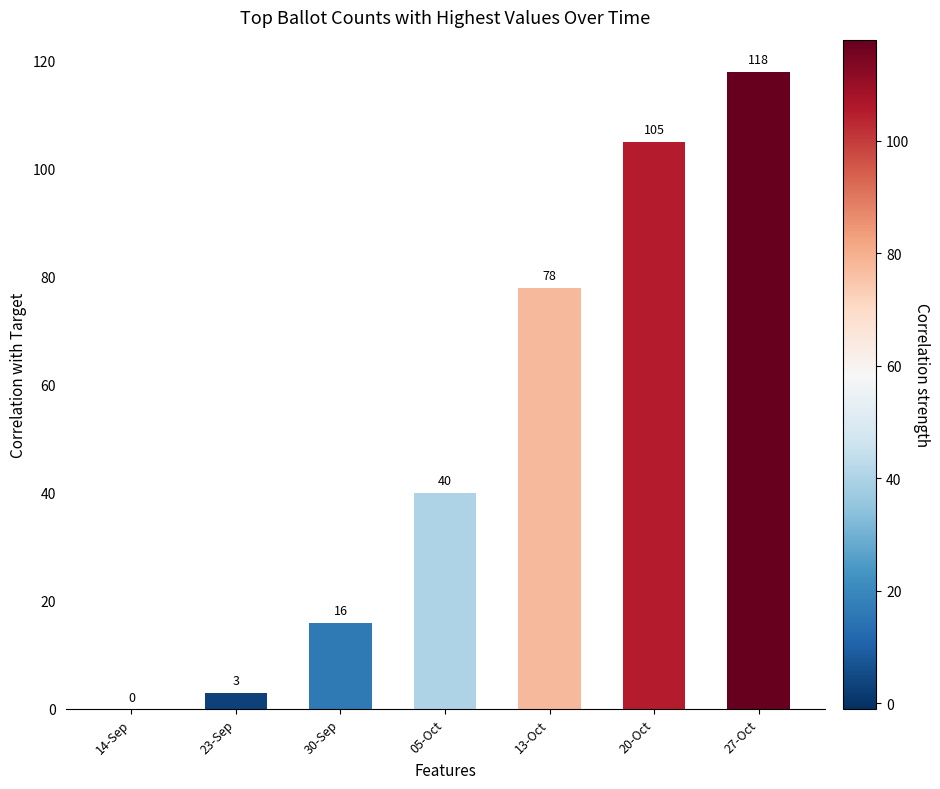

Read the value at 20-Oct, to the nearest 50.

100